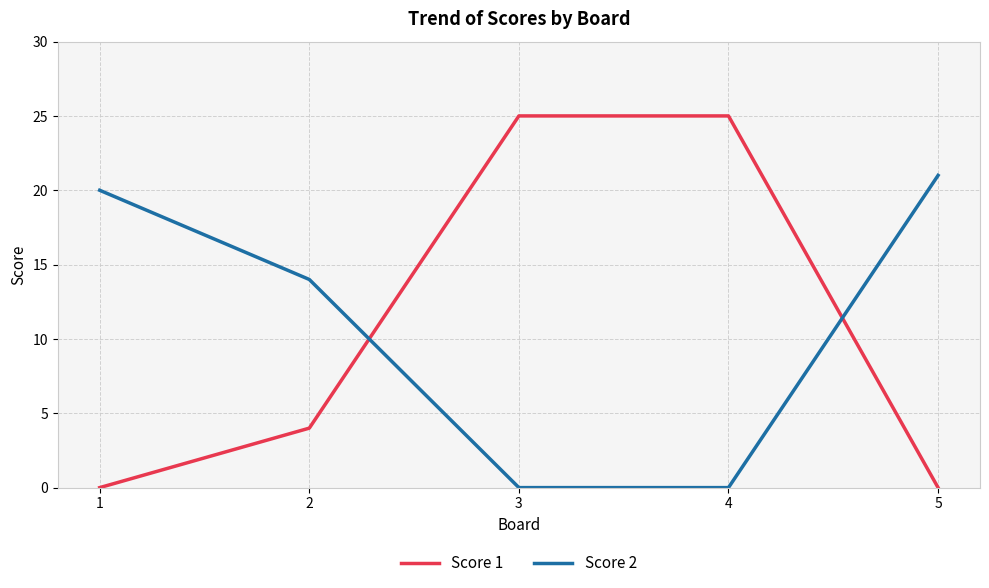

Which series changed the most between 1 and 2?

Score 2